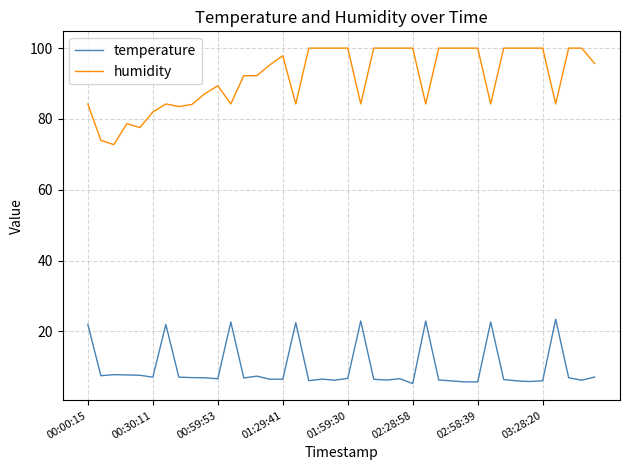

What is the difference between the maximum and minimum values in the temperature series?

18.2